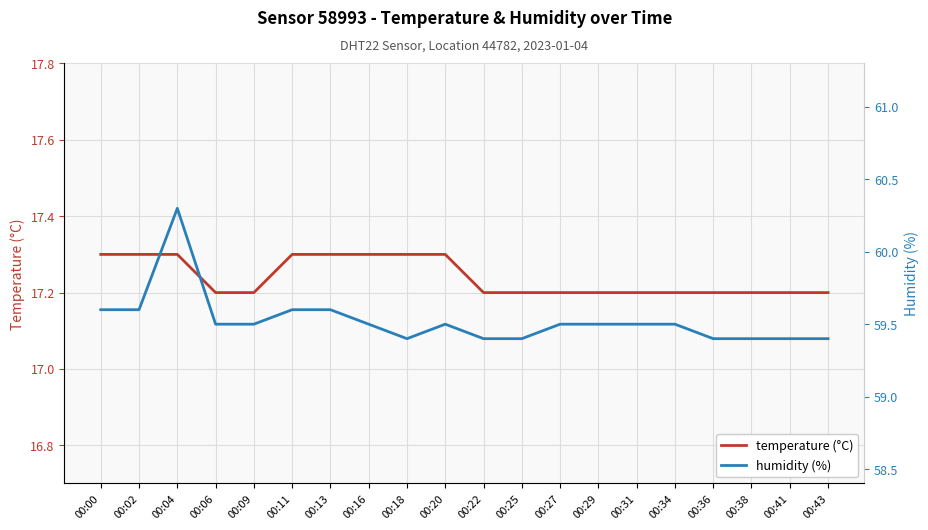

How many lines are shown in the chart?

2